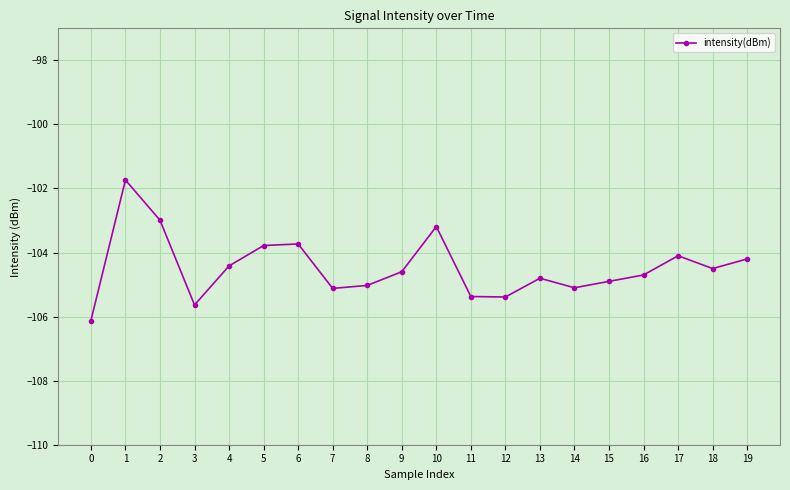

How many data points are less than -104?

15